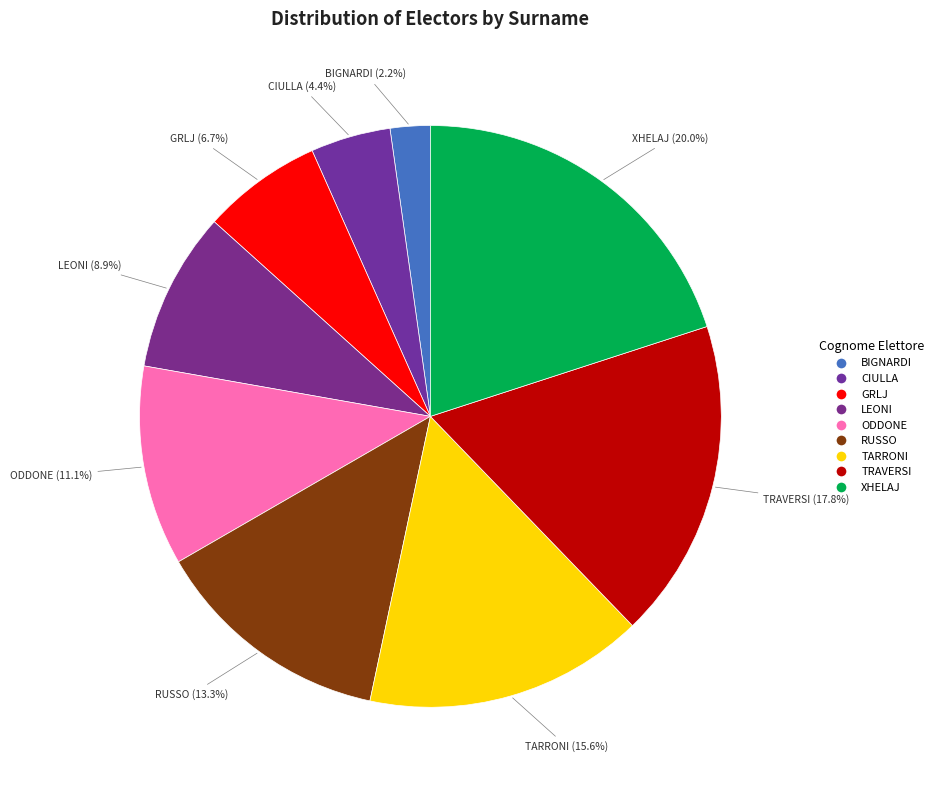

How many slices are in this pie chart?

9